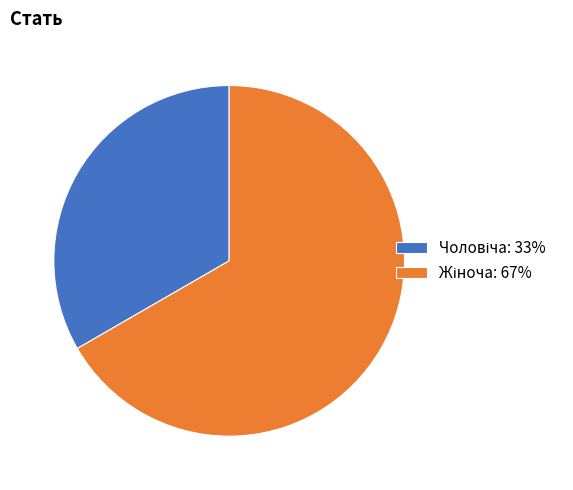

Is there any slice that represents more than half of the pie?

Yes